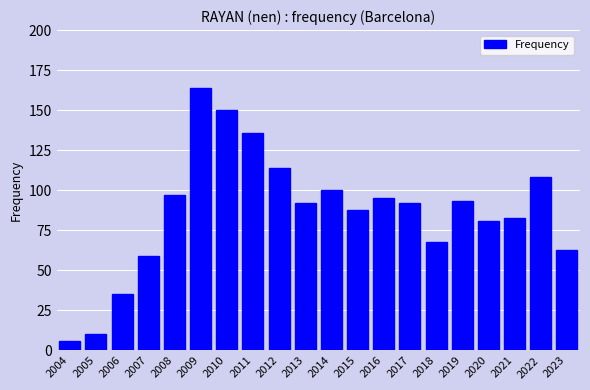

Reading left to right, extract all data points from this chart.

2004=6	2005=10	2006=35	2007=59	2008=97	2009=164	2010=150	2011=136	2012=114	2013=92	2014=100	2015=88	2016=95	2017=92	2018=68	2019=93	2020=81	2021=83	2022=108	2023=63